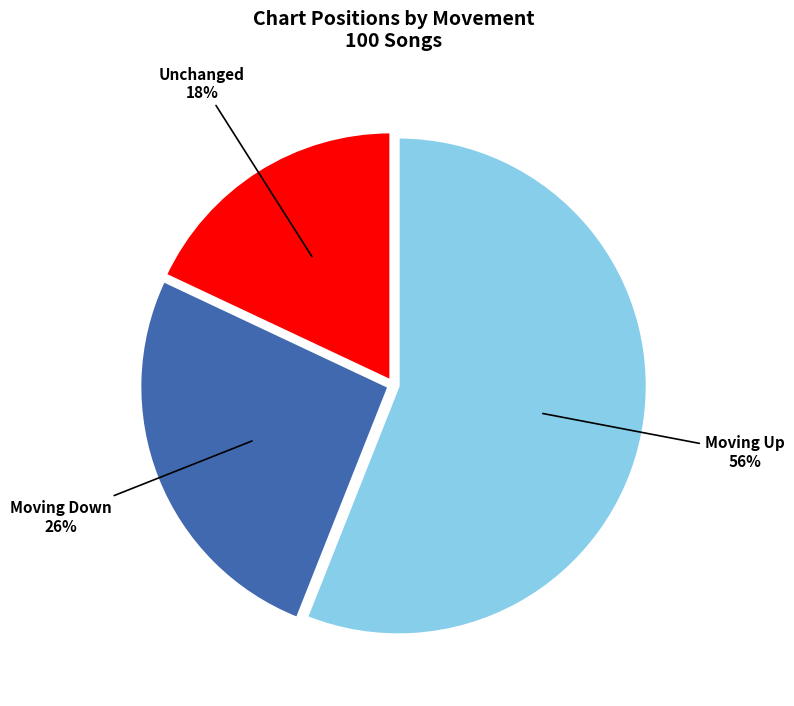

To the nearest percent, what is the average slice percentage?

33%